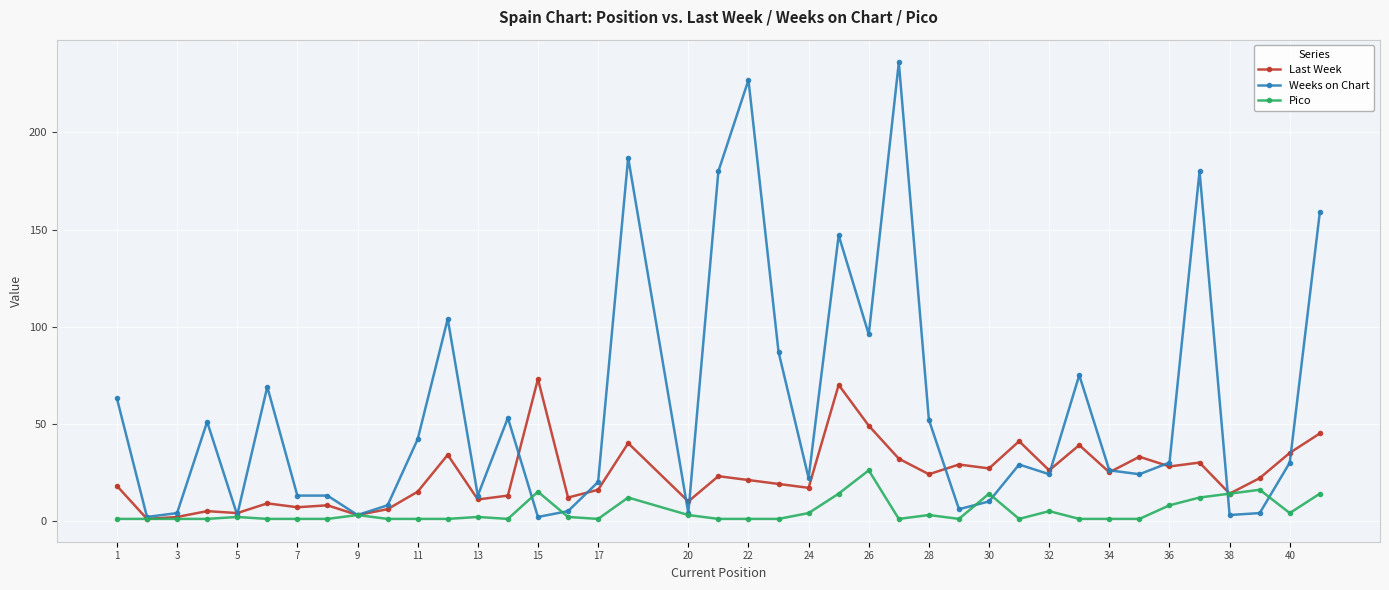

How many categories are shown in the chart?

40